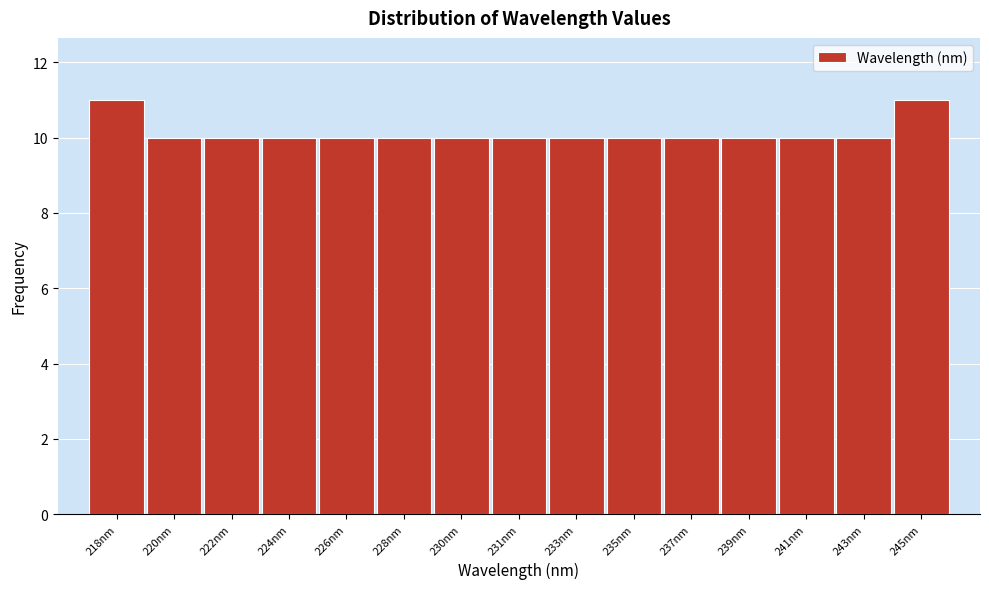

Reading left to right, extract all data points from this chart.

11	10	10	10	10	10	10	10	10	10	10	10	10	10	11